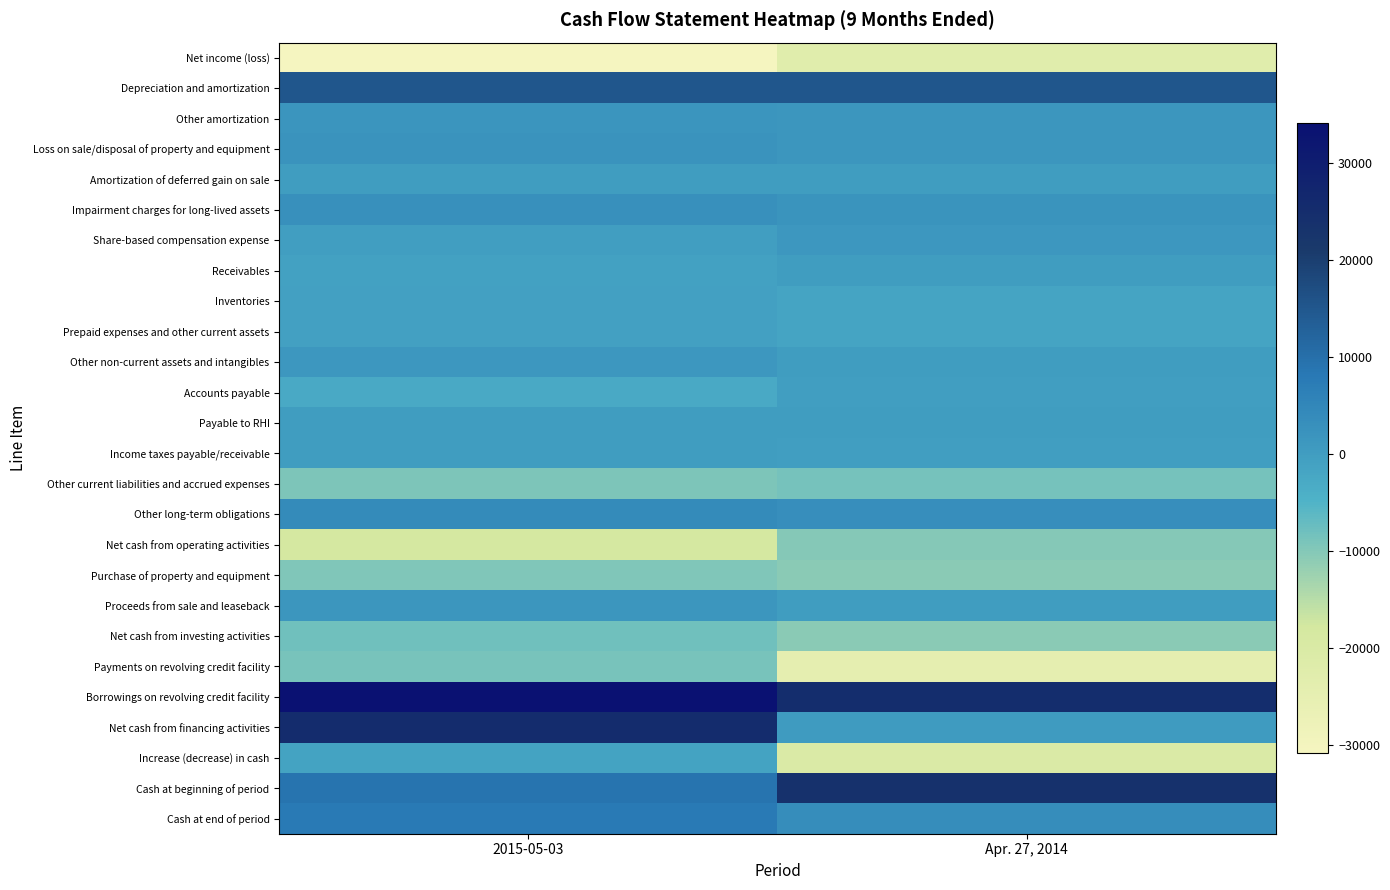

Reading left to right, transcribe all the data shown in this chart.

Net income (loss): 2015-05-03=-30800	Apr. 27, 2014=-22789
Depreciation and amortization: 2015-05-03=15297	Apr. 27, 2014=15171
Other amortization: 2015-05-03=1747	Apr. 27, 2014=1574
Loss on sale/disposal of property and equipment: 2015-05-03=2172	Apr. 27, 2014=1533
Amortization of deferred gain on sale: 2015-05-03=-38	Apr. 27, 2014=-37
Impairment charges for long-lived assets: 2015-05-03=2762	Apr. 27, 2014=2043
Share-based compensation expense: 2015-05-03=-170	Apr. 27, 2014=1354
Receivables: 2015-05-03=-1082	Apr. 27, 2014=-26
Inventories: 2015-05-03=-682	Apr. 27, 2014=-1509
Prepaid expenses and other current assets: 2015-05-03=-704	Apr. 27, 2014=-1405
Other non-current assets and intangibles: 2015-05-03=1173	Apr. 27, 2014=3
Accounts payable: 2015-05-03=-2832	Apr. 27, 2014=-360
Payable to RHI: 2015-05-03=-24	Apr. 27, 2014=-110
Income taxes payable/receivable: 2015-05-03=104	Apr. 27, 2014=-297
Other current liabilities and accrued expenses: 2015-05-03=-9369	Apr. 27, 2014=-8592
Other long-term obligations: 2015-05-03=3956	Apr. 27, 2014=3255
Net cash from operating activities: 2015-05-03=-18490	Apr. 27, 2014=-10192
Purchase of property and equipment: 2015-05-03=-9514	Apr. 27, 2014=-10523
Proceeds from sale and leaseback: 2015-05-03=1477	Apr. 27, 2014=0
Net cash from investing activities: 2015-05-03=-8037	Apr. 27, 2014=-10523
Payments on revolving credit facility: 2015-05-03=-8840	Apr. 27, 2014=-24500
Borrowings on revolving credit facility: 2015-05-03=34100	Apr. 27, 2014=25000
Net cash from financing activities: 2015-05-03=25260	Apr. 27, 2014=500
Increase (decrease) in cash: 2015-05-03=-1267	Apr. 27, 2014=-20215
Cash at beginning of period: 2015-05-03=9170	Apr. 27, 2014=23708
Cash at end of period: 2015-05-03=7903	Apr. 27, 2014=3493